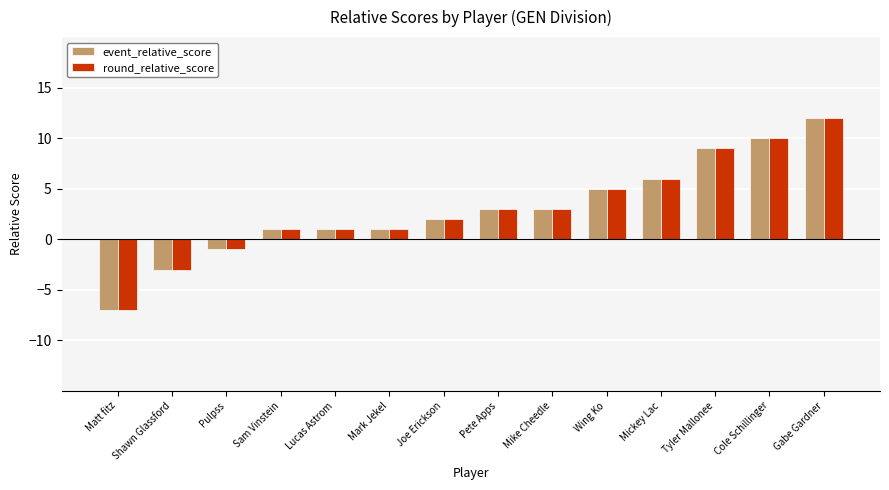

At which category is the sum across all series the highest?

Gabe Gardner